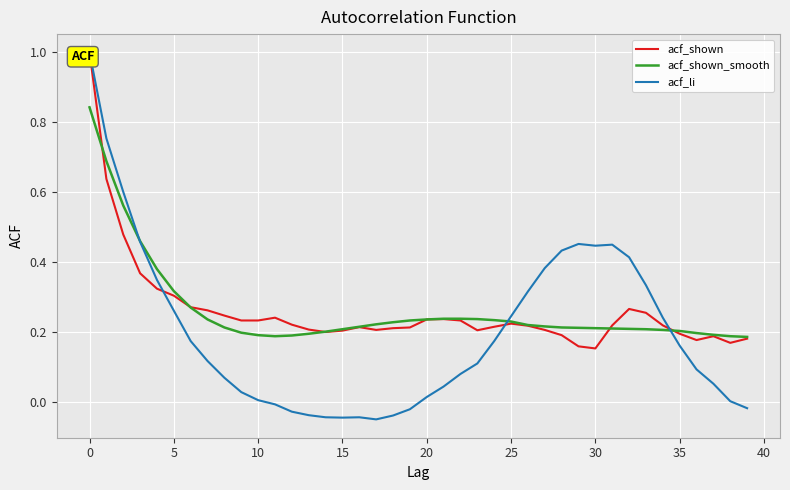

At which category does acf_shown reach its first local valley?

14